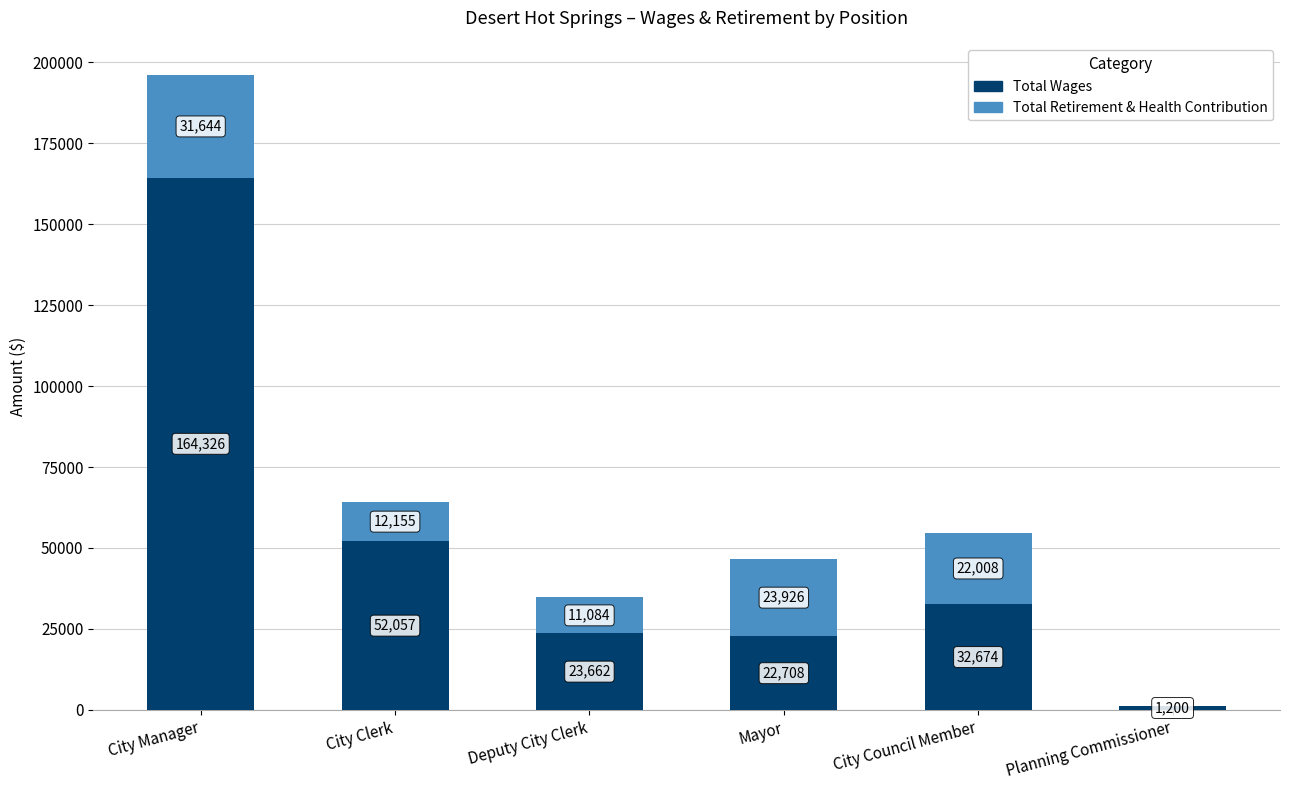

At which label does Total Wages first exceed 32674?

City Manager